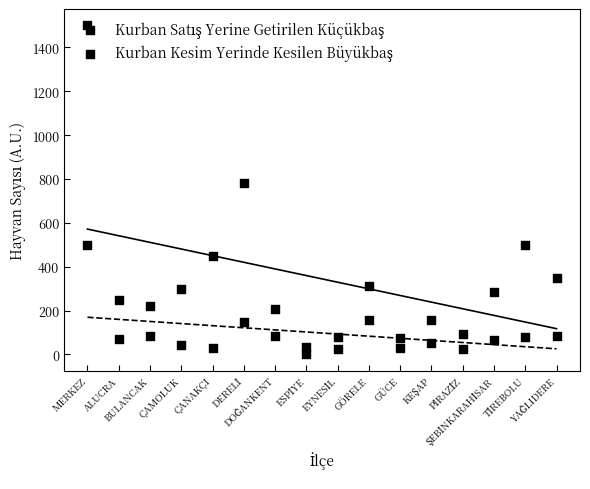

What is the total value across all series at TİREBOLU?

579